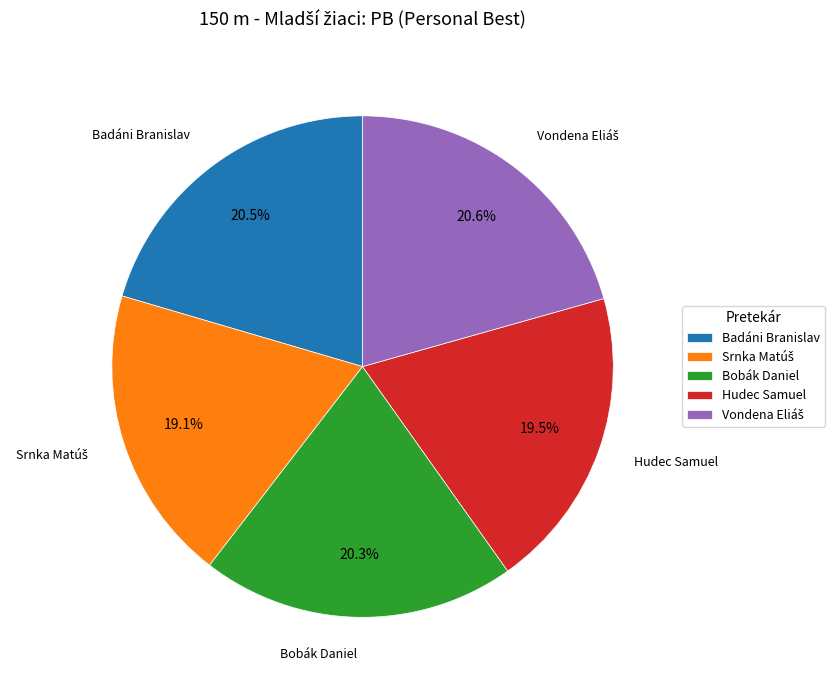

Combined, what portion of the pie is Hudec Samuel and Badáni Branislav?

40.0%